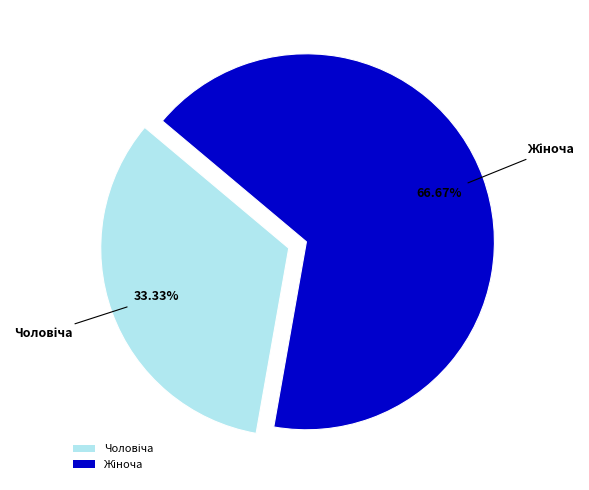

Count the number of slices in the pie.

2